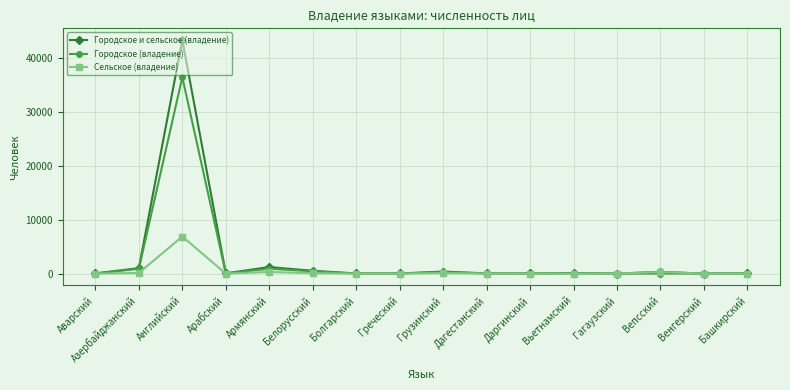

List the series in order of their peak value, highest first.

Городское и сельское (владение), Городское (владение), Сельское (владение)